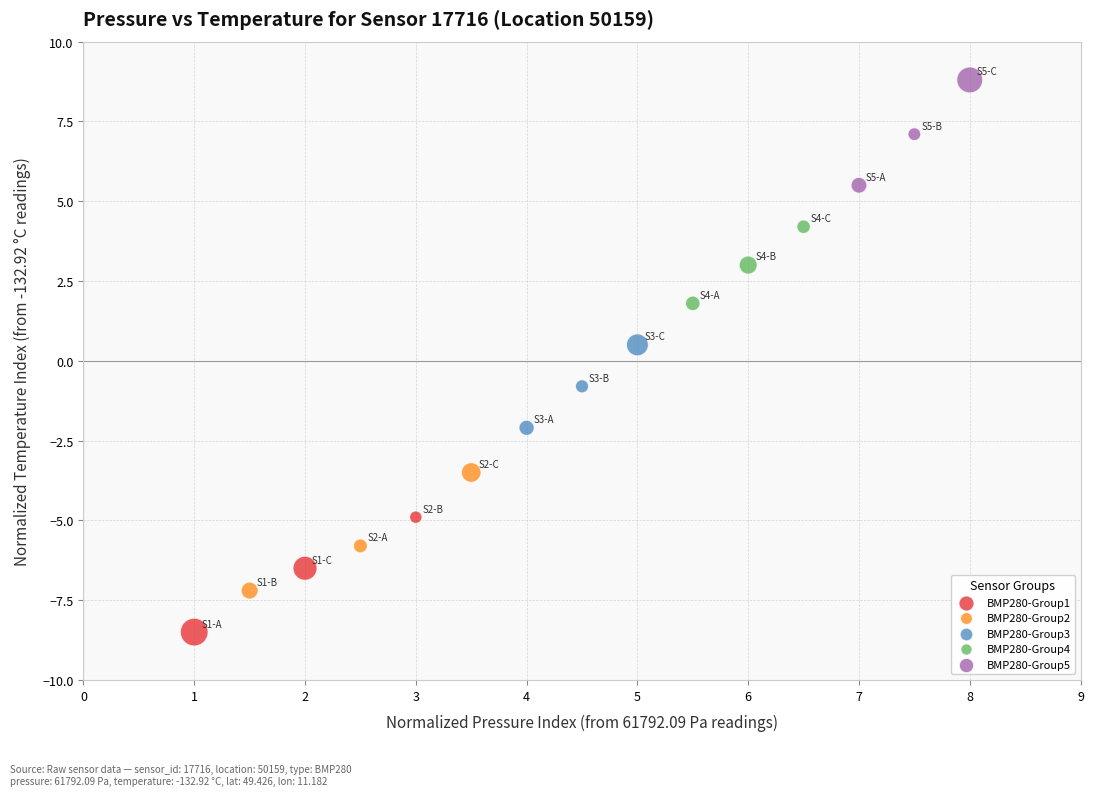

What are all the series names shown in the legend?

BMP280-Group1, BMP280-Group2, BMP280-Group3, BMP280-Group4, BMP280-Group5